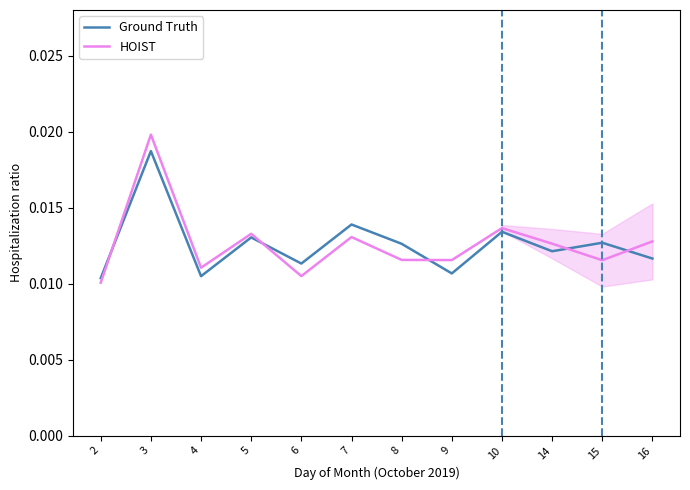

Rank the series by their maximum value, from highest to lowest.

HOIST, Ground Truth